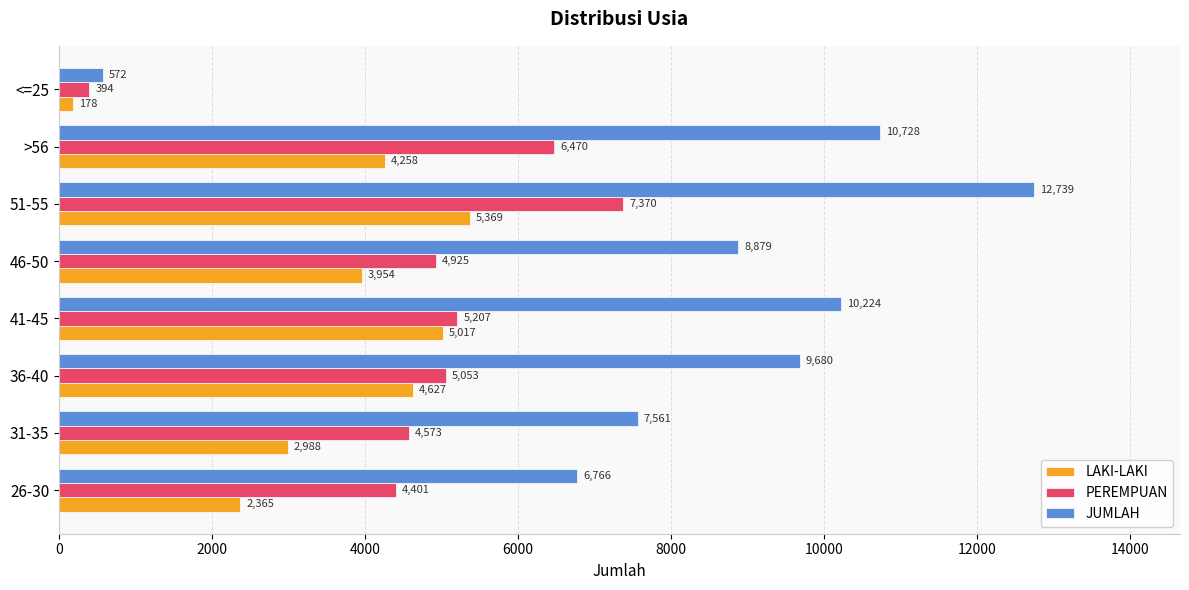

List the series in order of their overall mean, highest first.

JUMLAH, PEREMPUAN, LAKI-LAKI